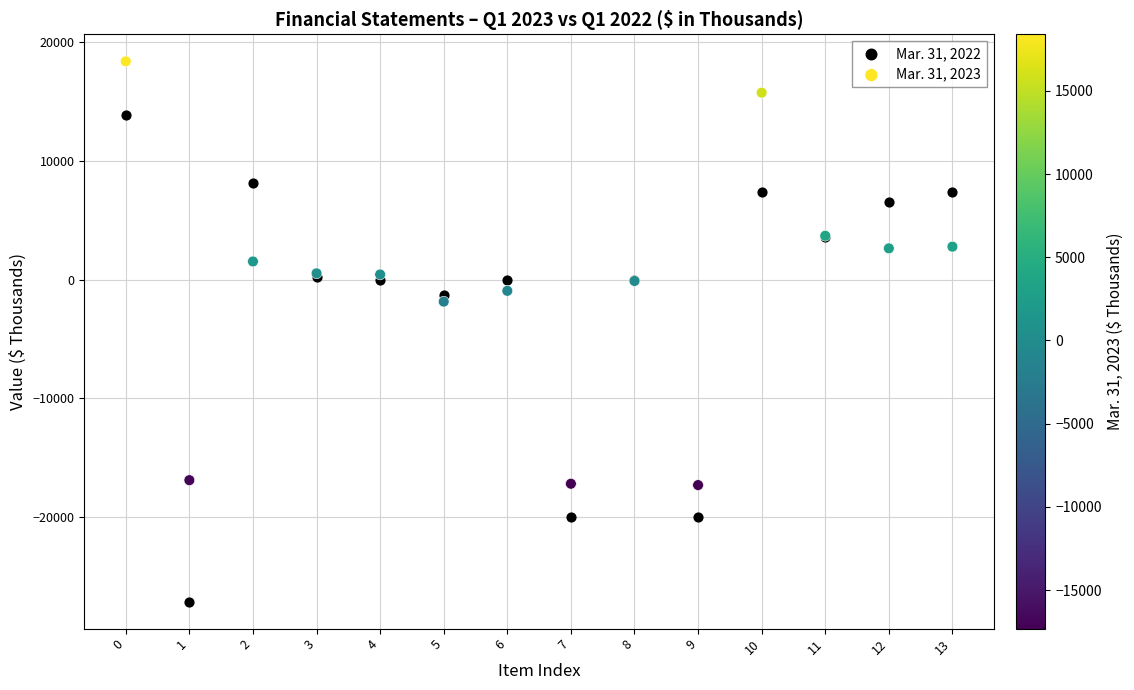

Across all series, what Y value is closest to -4369?

-1853